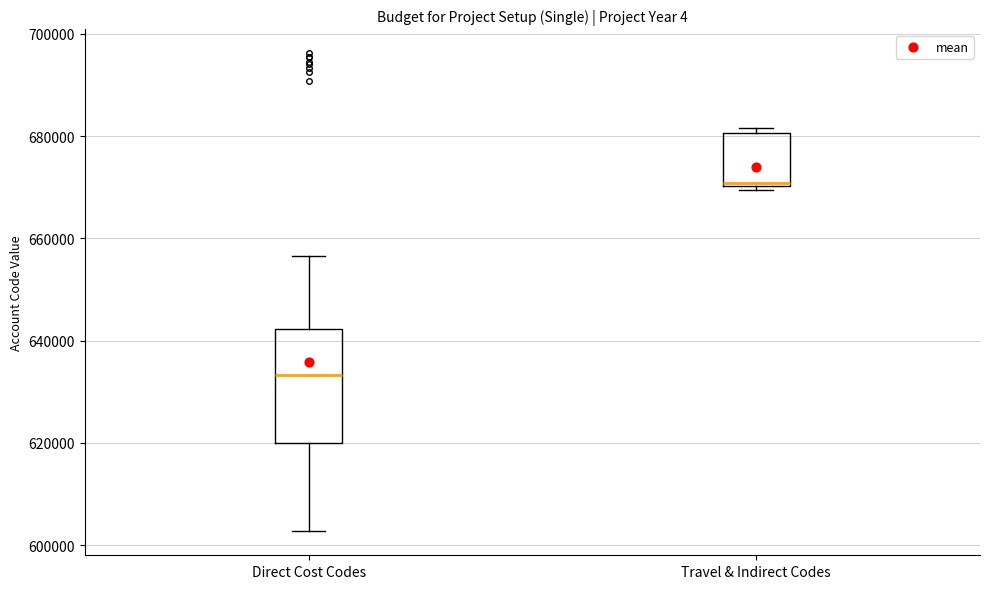

Reading left to right, read every box against the y-axis: the position of its median line, the range the box covers, and the ends of its whiskers. The values are not printed on the chart, so give them approximately, as read against the axis.

Direct Cost Codes: median 634000, box 620000 to 642000, whiskers 602000 to 656000
Travel & Indirect Codes: median 670000, box 670000 to 680000, whiskers 670000 (just below the box's lower edge) to 682000